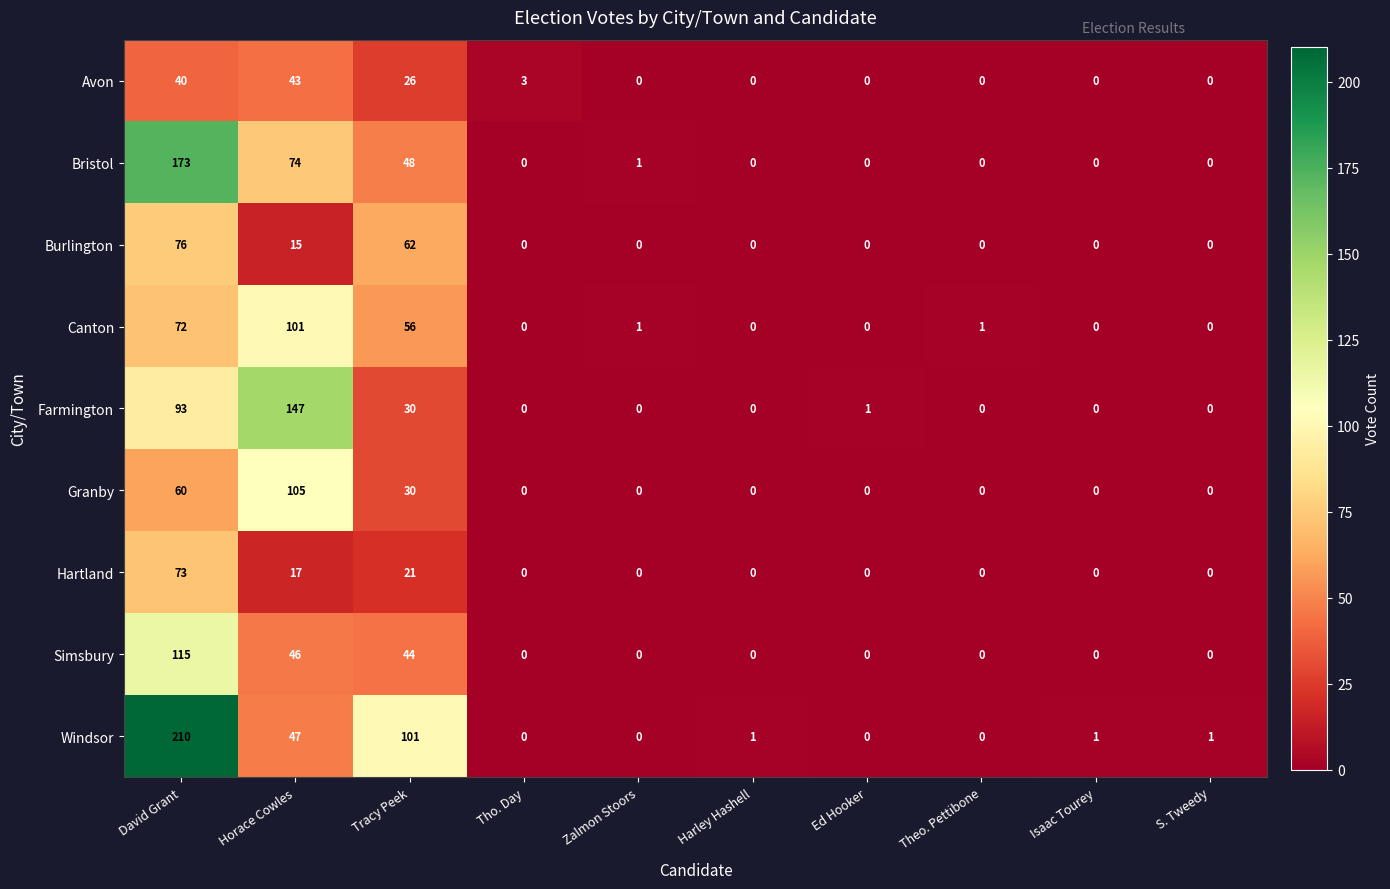

True or false: Burlington has a value of -38 at Zalmon Stoors.

False